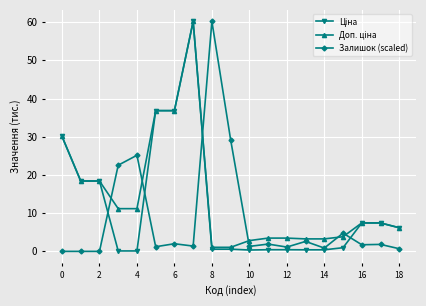

What is the maximum value for Залишок (scaled)?

60.2